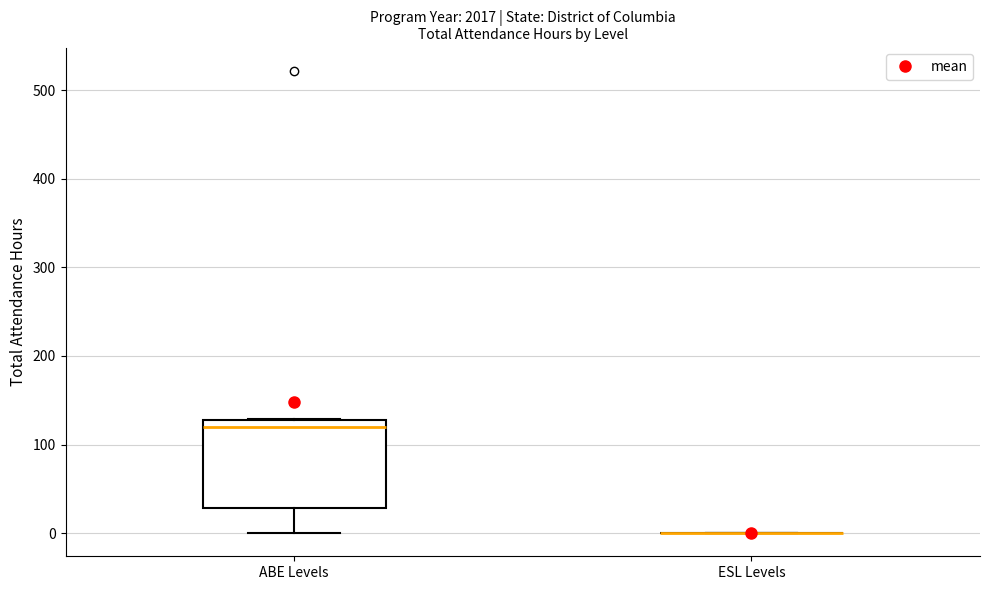

Reading left to right, transcribe this box plot: for each box, give where its median line is, the range the box spans, and where its two whiskers end, as read against the y-axis. The values are not printed on the chart, so give them approximately, as read against the axis.

ABE Levels: median 120, box 30 to 130, whiskers 0 to 130
ESL Levels: box collapsed to a line at 0, whiskers 0 to 0